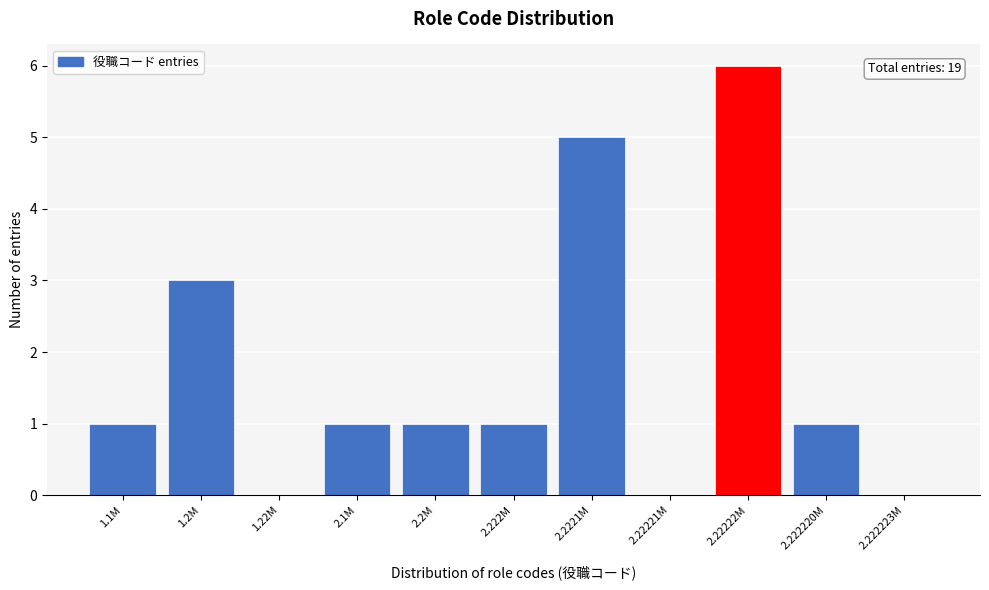

Reading right to left, list all the values displayed in this chart.

2.222223M=0	2.222220M=1	2.22222M=6	2.22221M=0	2.2221M=5	2.222M=1	2.2M=1	2.1M=1	1.22M=0	1.2M=3	1.1M=1